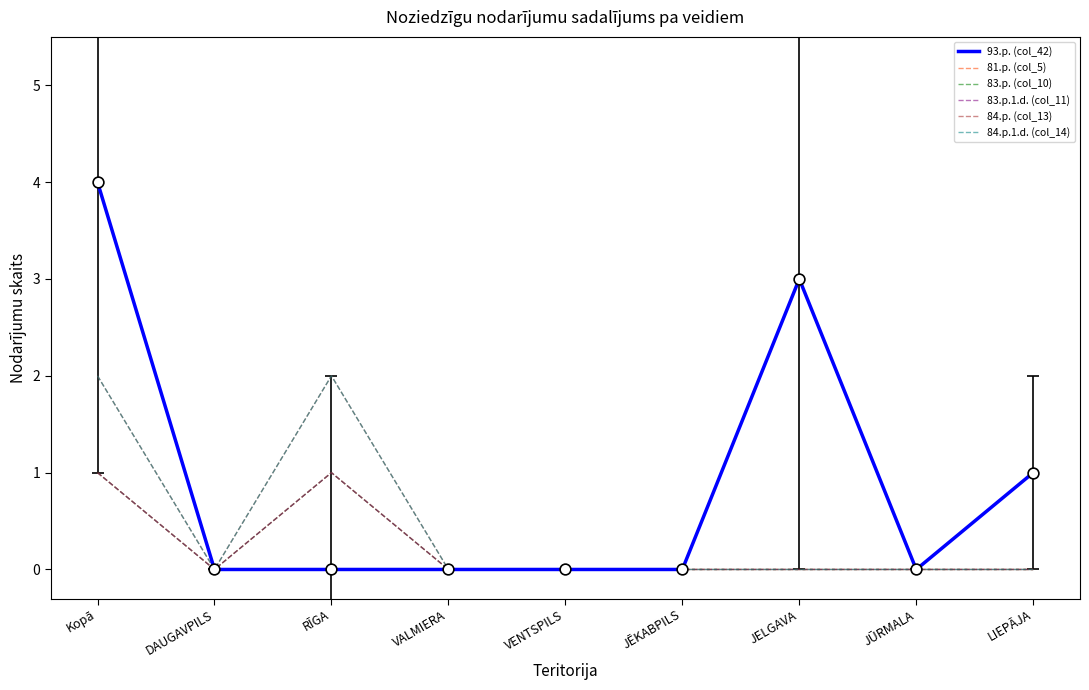

What is the total value across all series at JELGAVA?

3